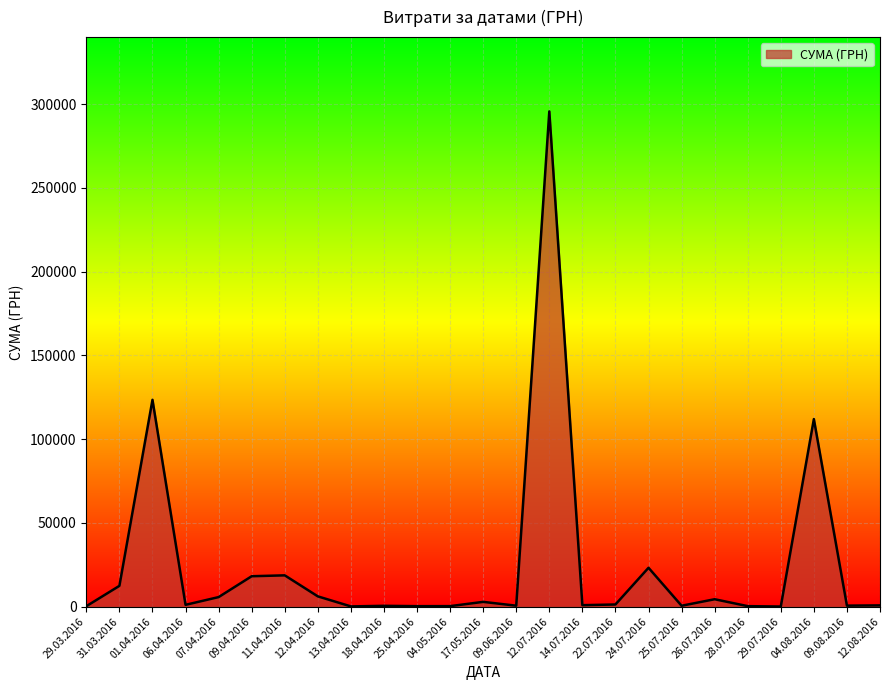

What is the minimum value shown in the chart?

97.8